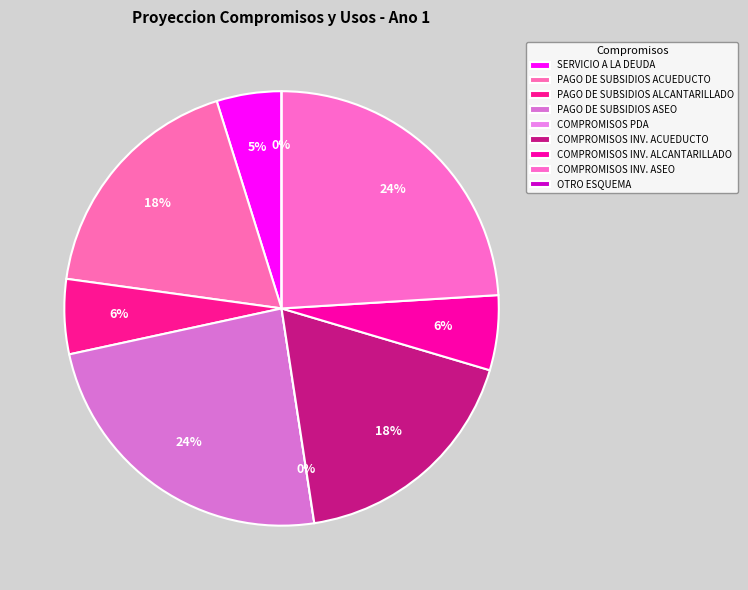

To the nearest percent, what percentage of the pie is COMPROMISOS INVERSION ACUEDUCTO?

18%